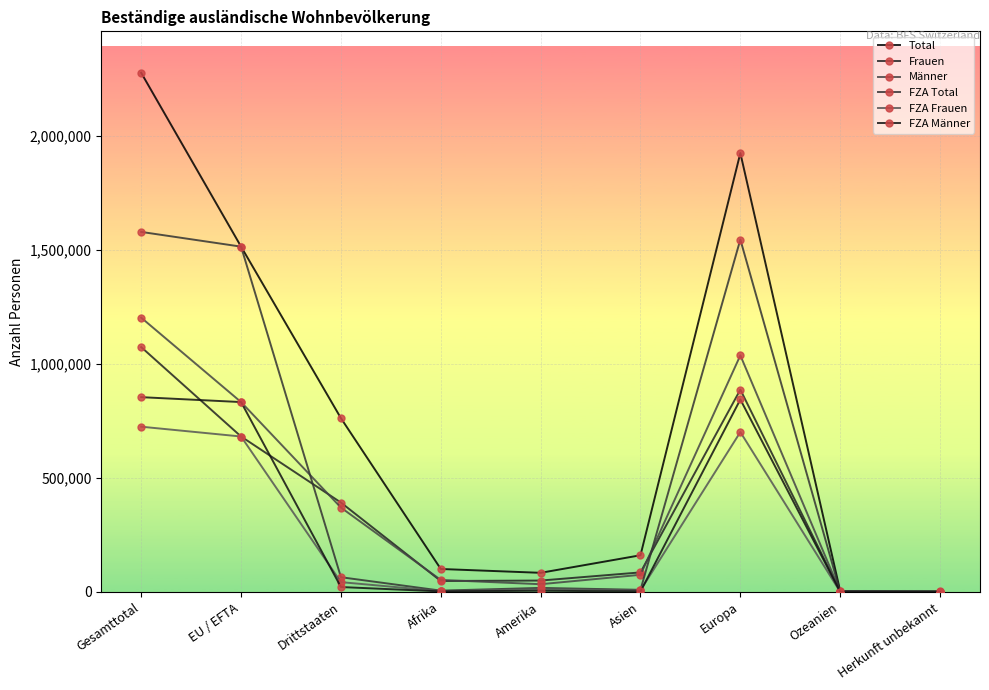

The value of Frauen at Amerika is 68962. True or false?

False